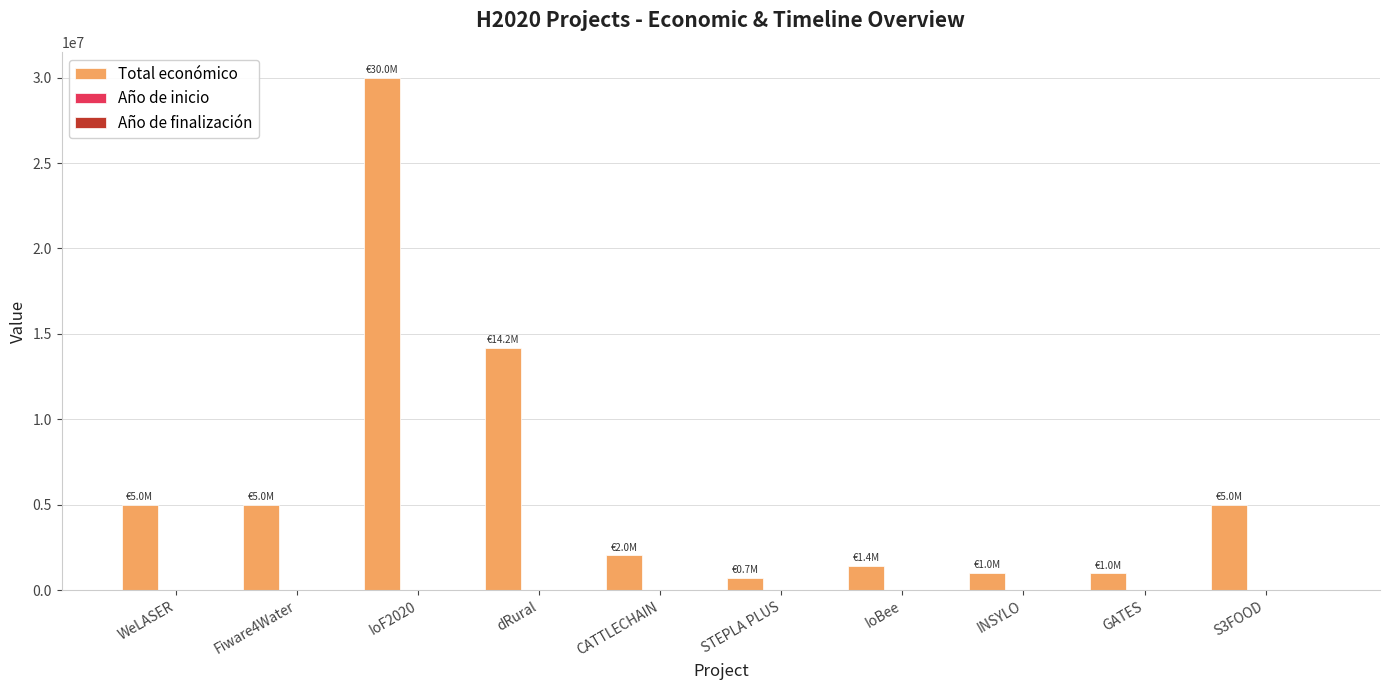

Is it true that Total económico equals 14186402 at dRural?

True